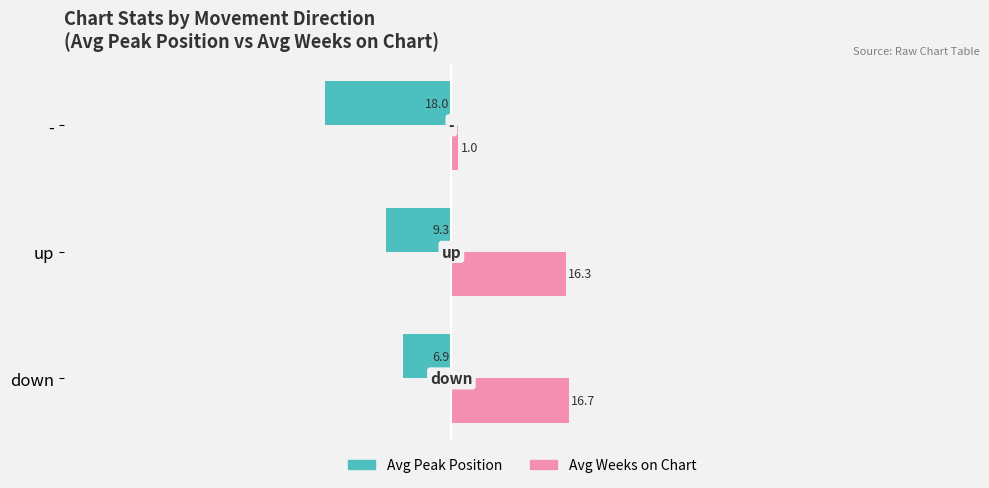

How many distinct data groups are displayed?

2